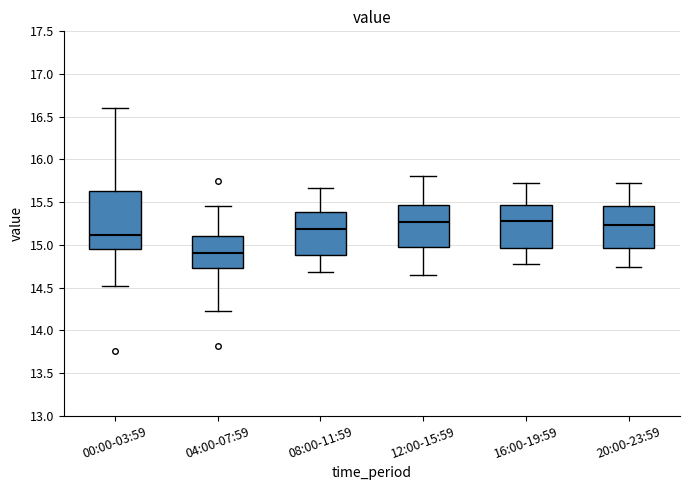

Reading left to right, transcribe this box plot: for each box, give where its median line is, the range the box spans, and where its two whiskers end, as read against the y-axis. The values are not printed on the chart, so give them approximately, as read against the axis.

00:00-03:59: median 15.10, box 14.95 to 15.65, whiskers 14.50 to 16.60
04:00-07:59: median 14.90, box 14.75 to 15.10, whiskers 14.25 to 15.45
08:00-11:59: median 15.20, box 14.90 to 15.40, whiskers 14.70 to 15.65
12:00-15:59: median 15.25, box 15.00 to 15.45, whiskers 14.65 to 15.80
16:00-19:59: median 15.30, box 14.95 to 15.45, whiskers 14.75 to 15.70
20:00-23:59: median 15.25, box 14.95 to 15.45, whiskers 14.75 to 15.70